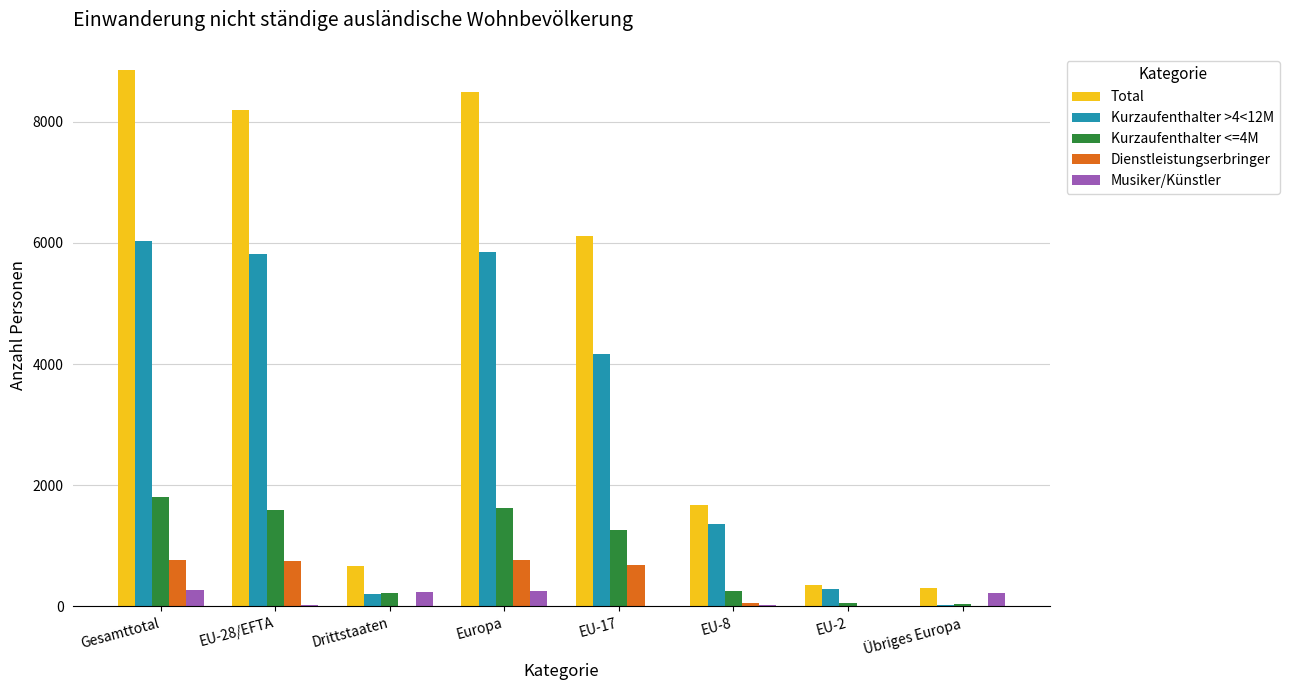

What are all the series names shown in the legend?

Total, Kurzaufenthalter >4<12M, Kurzaufenthalter <=4M, Dienstleistungserbringer, Musiker/Künstler